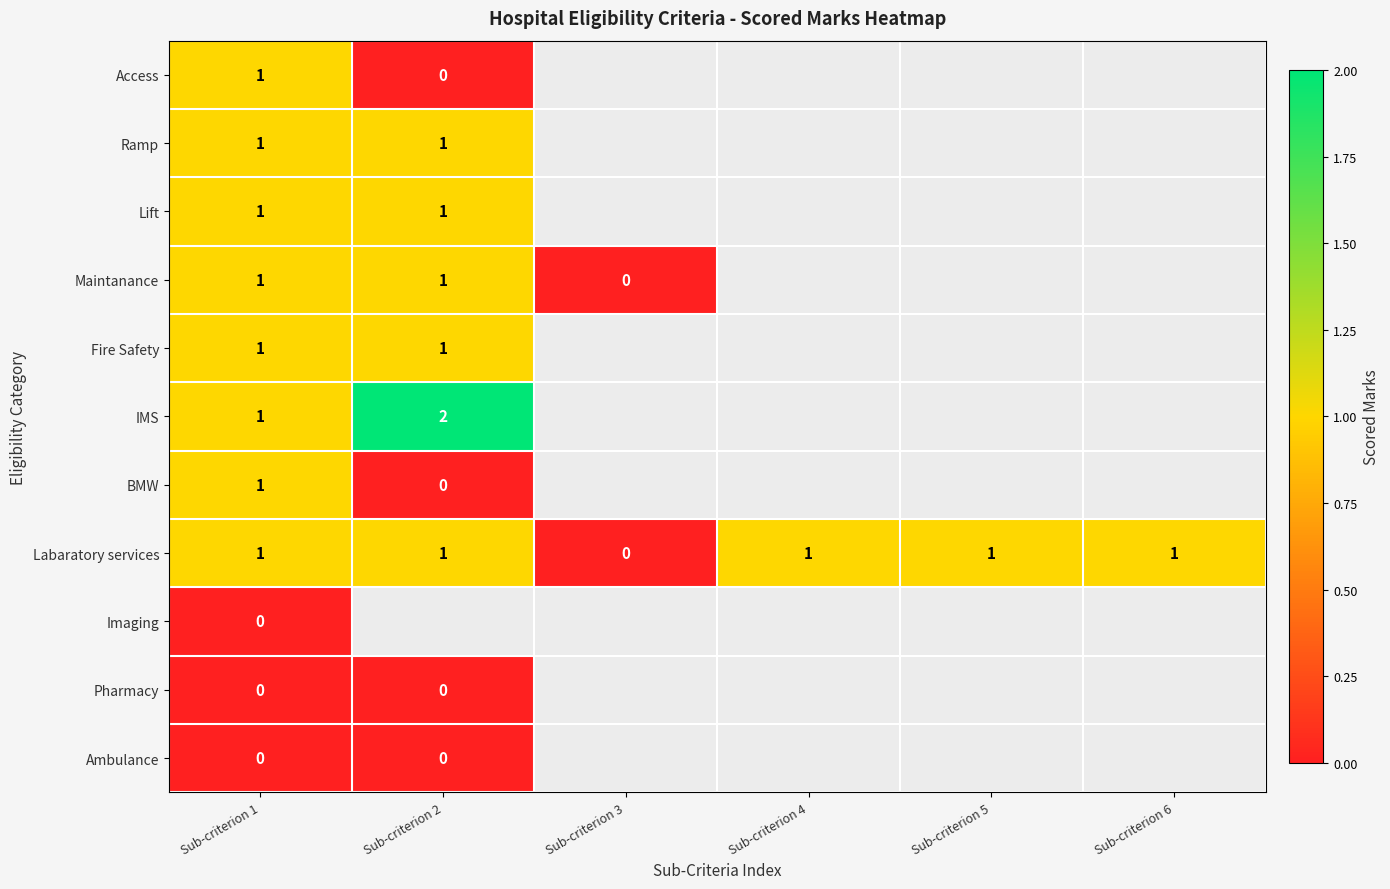

How many data points does each series have?

6